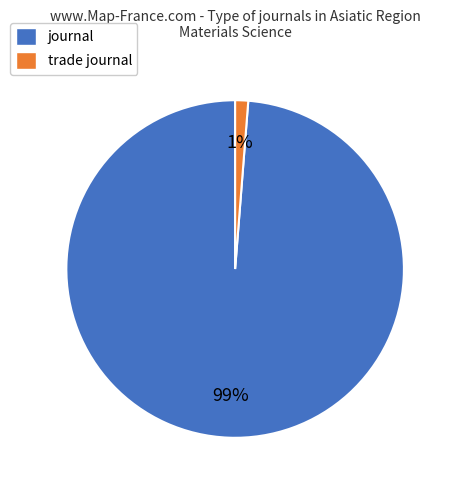

Does journal represent more than half of the total?

Yes